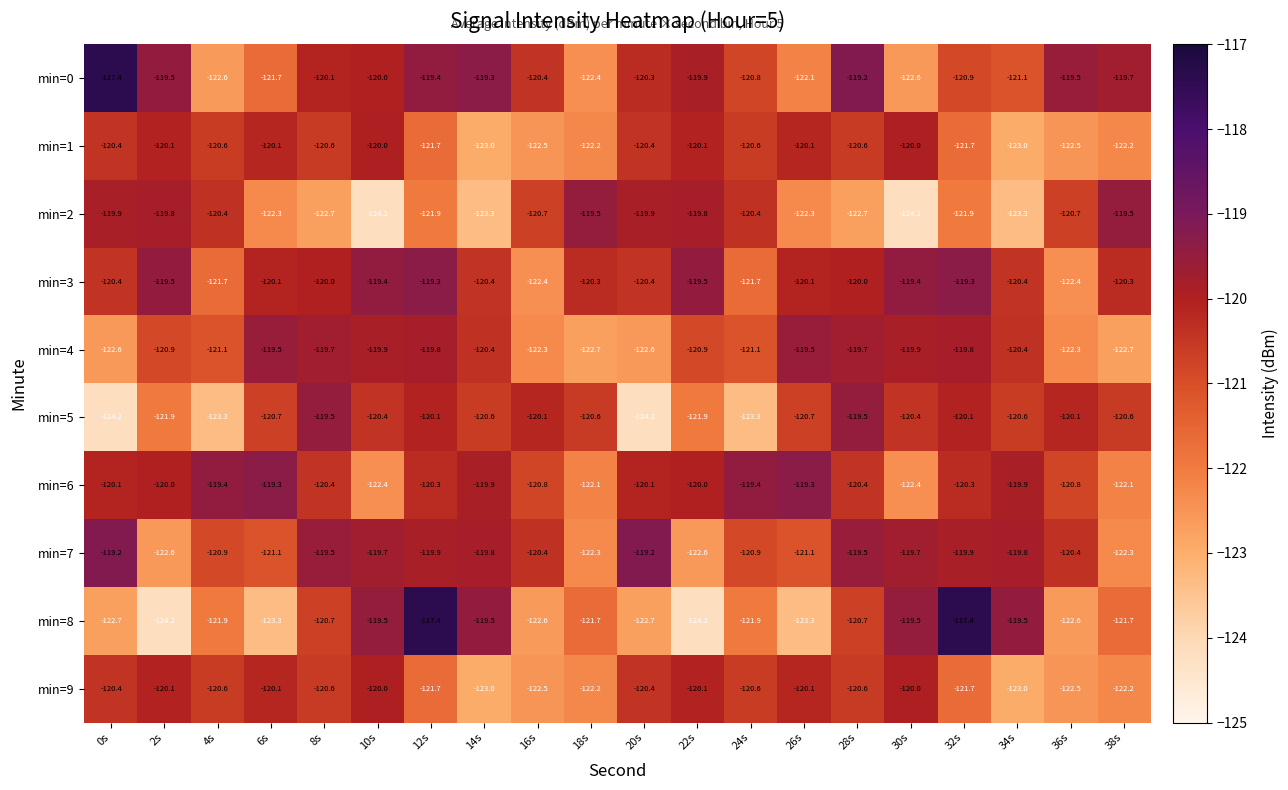

What is the maximum value shown in the chart?

-117.4